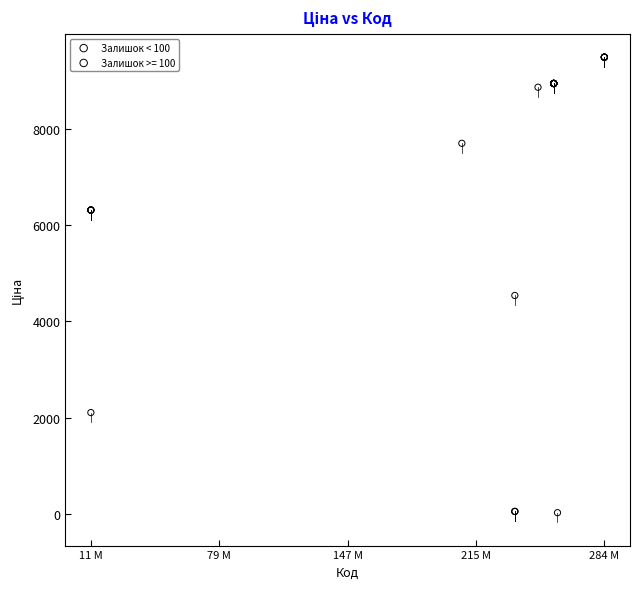

Which series has the largest Y range (max minus min)?

Залишок < 100